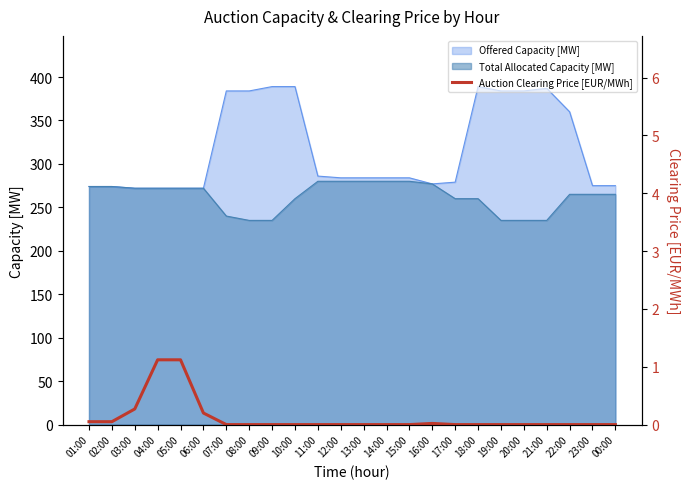

What is the lowest value of the Offered Capacity [MW] series?

272